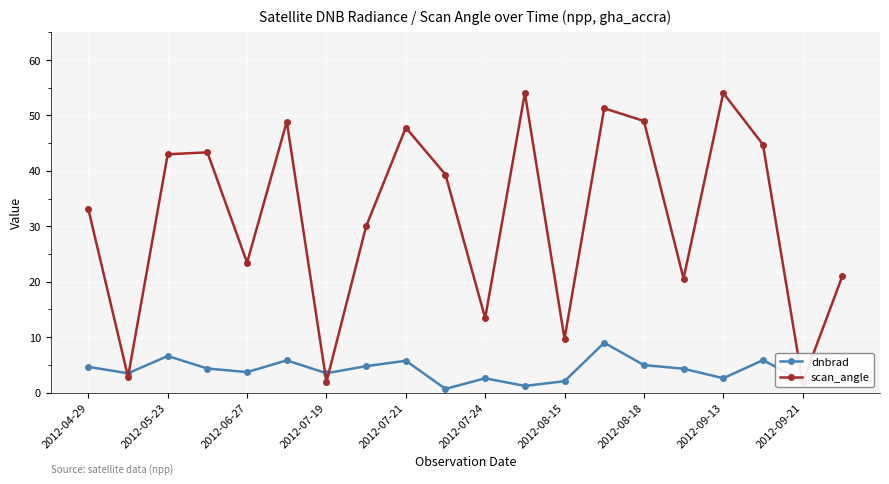

Which series changed the most between 2012-04-29 and 15?

scan_angle